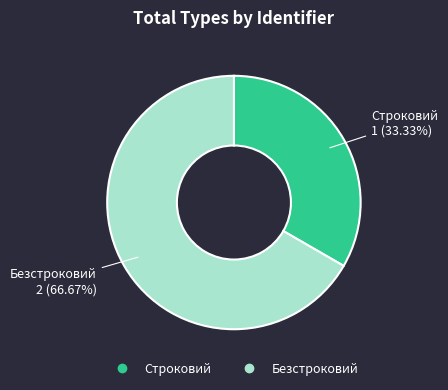

Is there a majority slice in this chart?

Yes